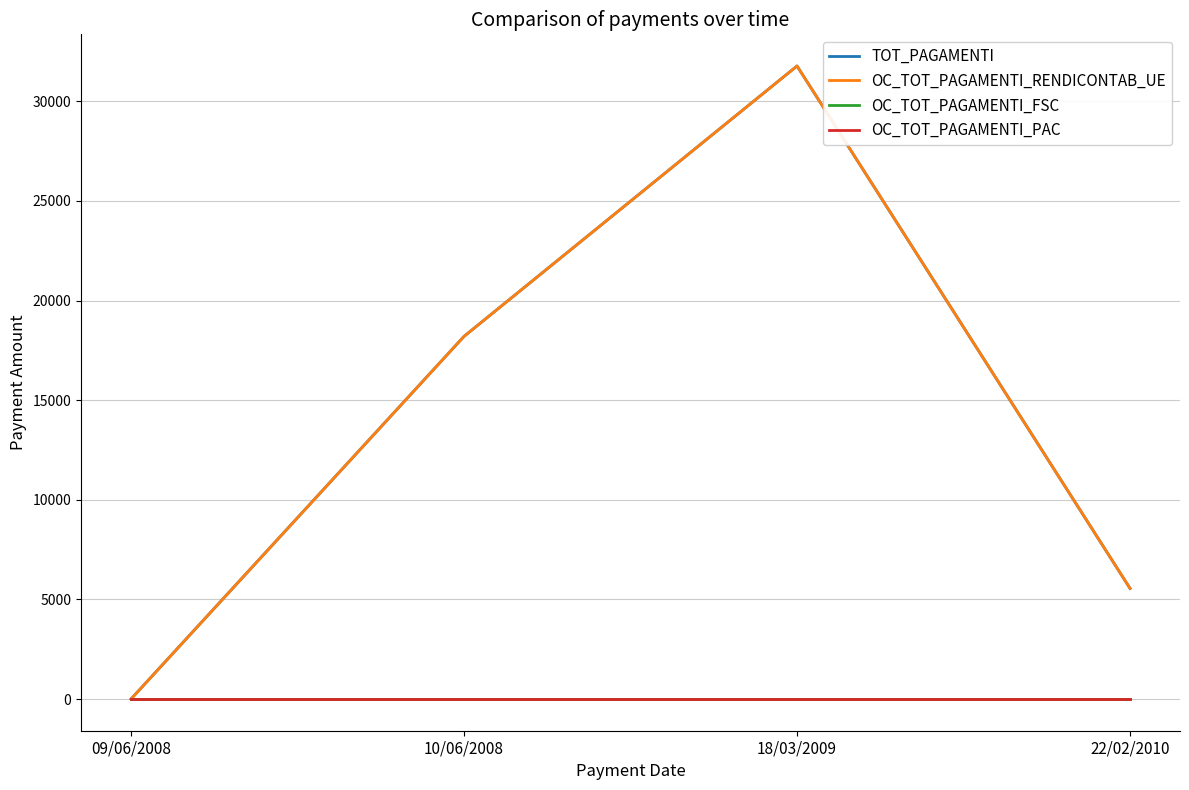

What is the label of the 2nd point from the left?

10/06/2008